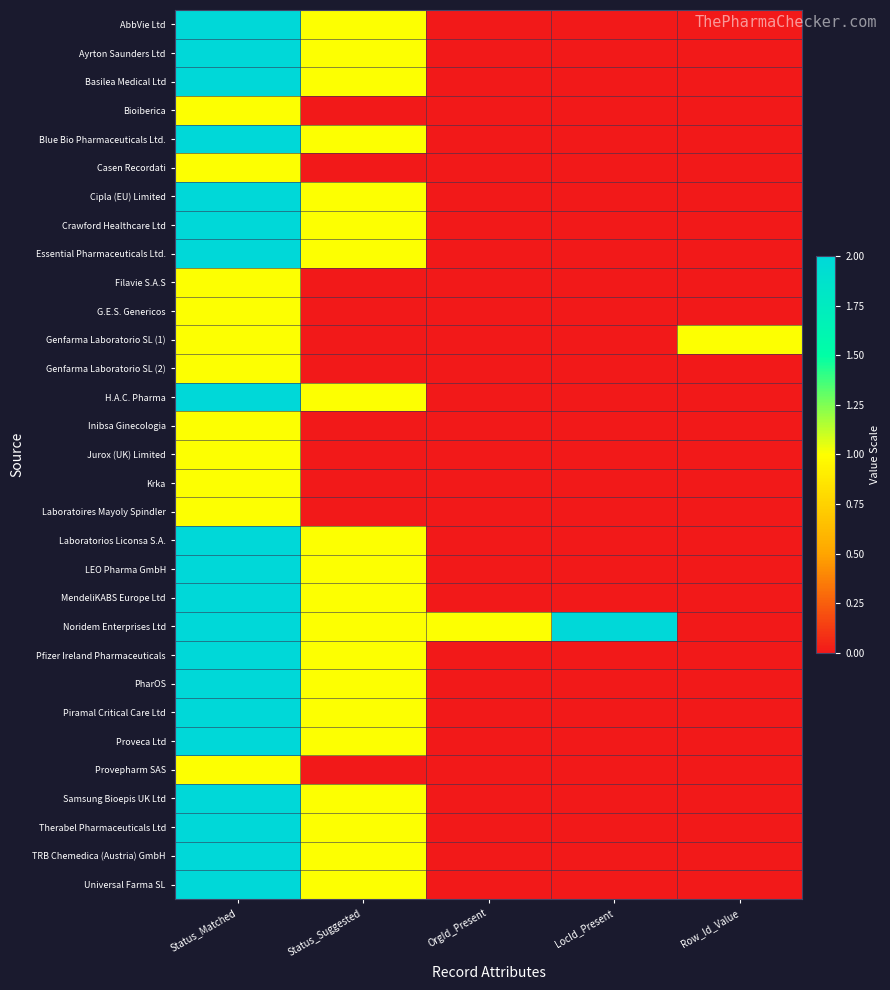

At which category is the sum across all series the highest?

Status_Matched